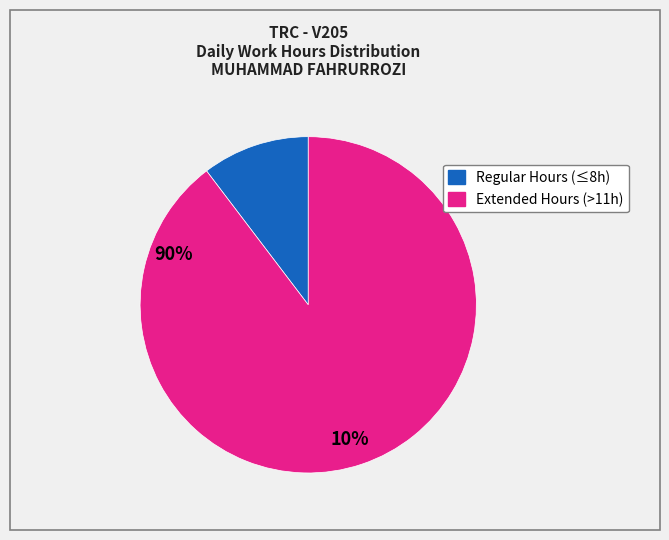

Is there any slice that represents more than half of the pie?

Yes